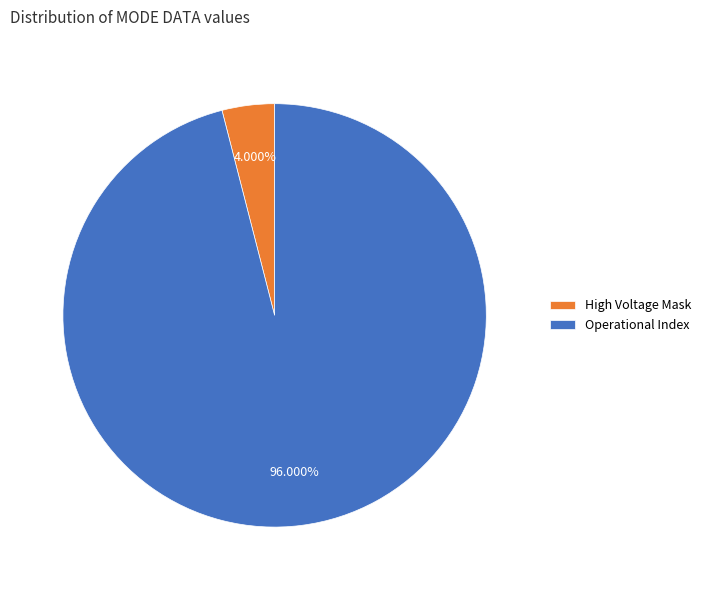

Which slice represents more than half of the pie?

Operational Index